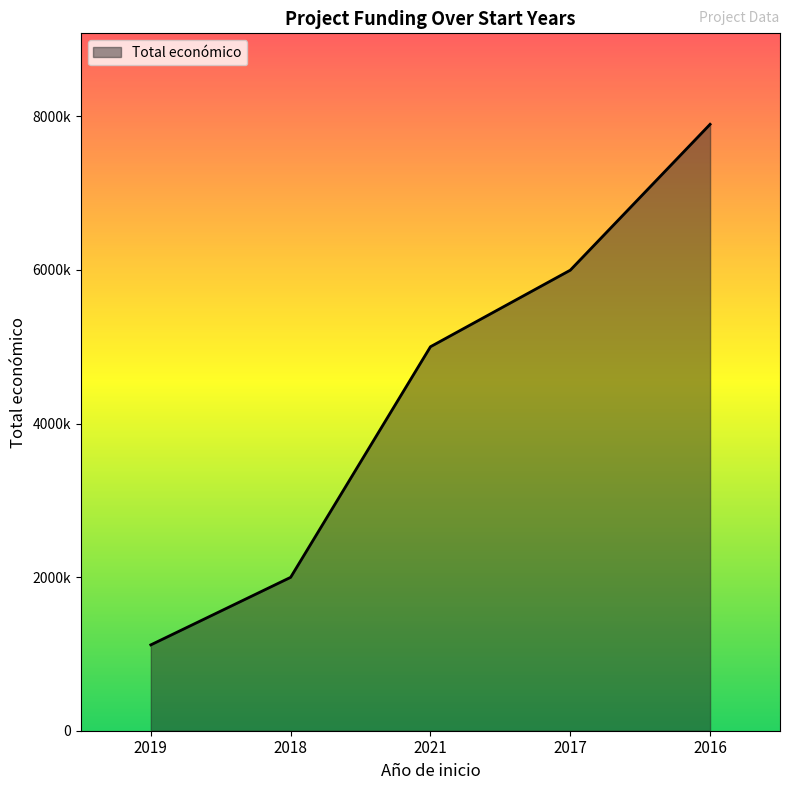

Reading left to right, transcribe all the data shown in this chart.

2019=1117800	2018=1997191	2021=4999563	2017=5996175	2016=7895657